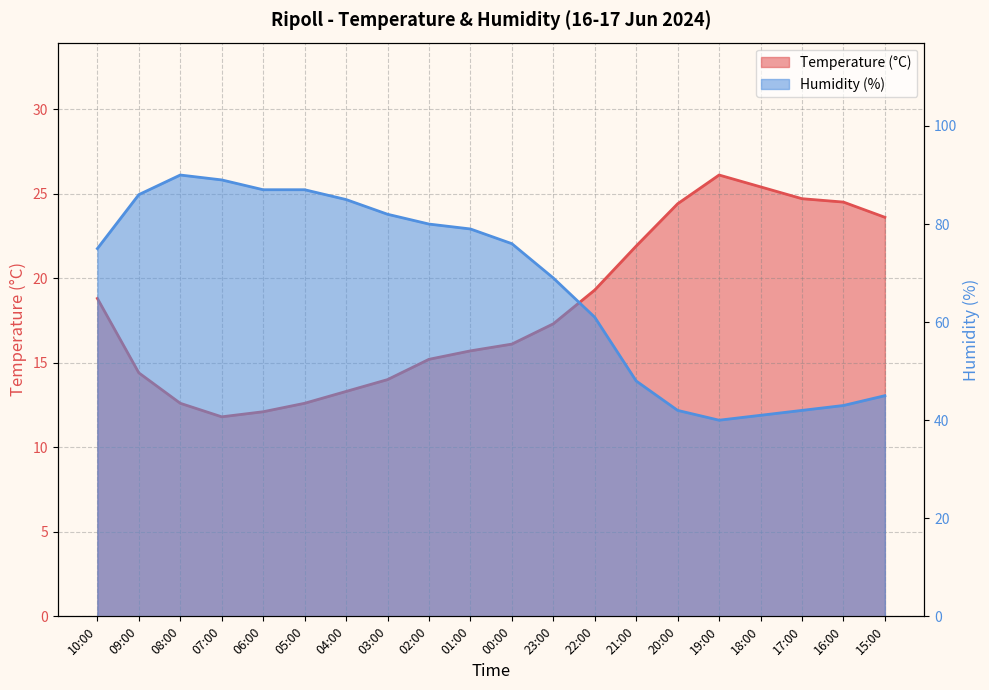

Reading left to right, transcribe all the data shown in this chart.

Temperature (°C): 10:00=18.8	09:00=14.4	08:00=12.6	07:00=11.8	06:00=12.1	05:00=12.6	04:00=13.3	03:00=14.0	02:00=15.2	01:00=15.7	00:00=16.1	23:00=17.3	22:00=19.3	21:00=21.9	20:00=24.4	19:00=26.1	18:00=25.4	17:00=24.7	16:00=24.5	15:00=23.6
Humidity (%): 10:00=75.0	09:00=86.0	08:00=90.0	07:00=89.0	06:00=87.0	05:00=87.0	04:00=85.0	03:00=82.0	02:00=80.0	01:00=79.0	00:00=76.0	23:00=69.0	22:00=61.0	21:00=48.0	20:00=42.0	19:00=40.0	18:00=41.0	17:00=42.0	16:00=43.0	15:00=45.0